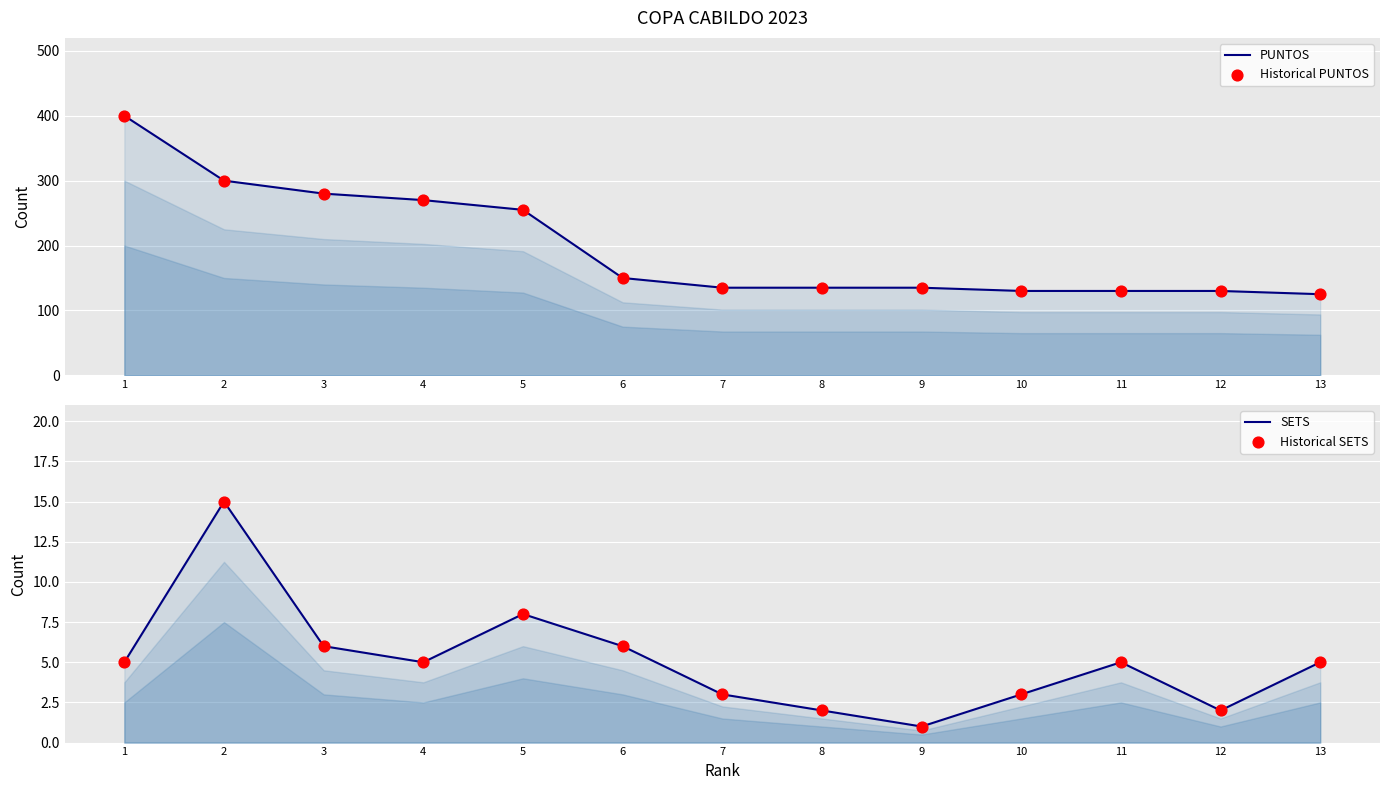

What are all the series names shown in the legend?

PUNTOS, Historical PUNTOS, SETS, Historical SETS